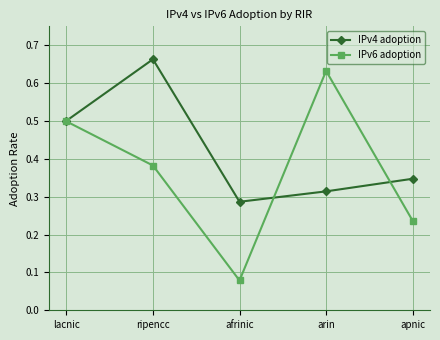

At how many categories does at least one series exceed 0?

5